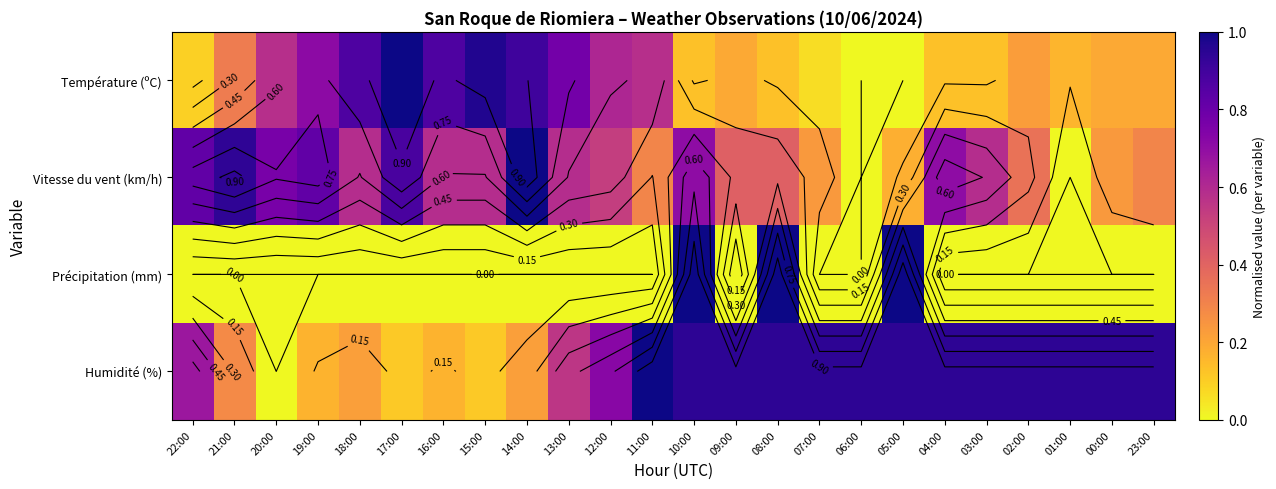

Rank the categories by Humidité (%) value from highest to lowest.

11:00, 10:00, 09:00, 08:00, 07:00, 06:00, 05:00, 04:00, 03:00, 02:00, 01:00, 00:00, 23:00, 12:00, 22:00, 13:00, 21:00, 18:00, 14:00, 19:00, 16:00, 17:00, 15:00, 20:00